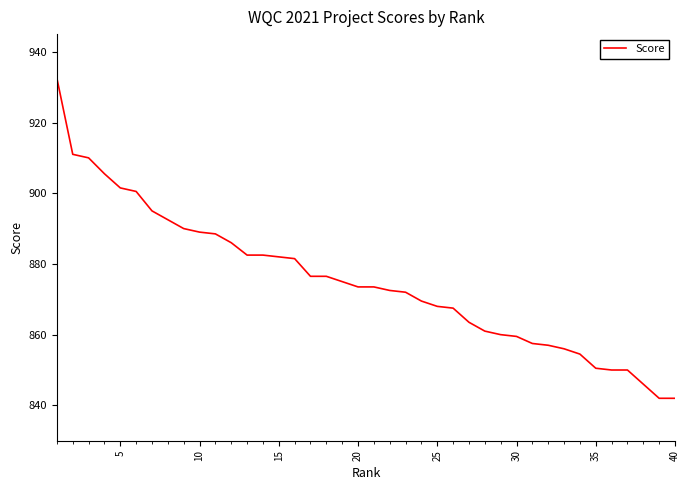

What is the difference between the maximum and minimum values?

90.5